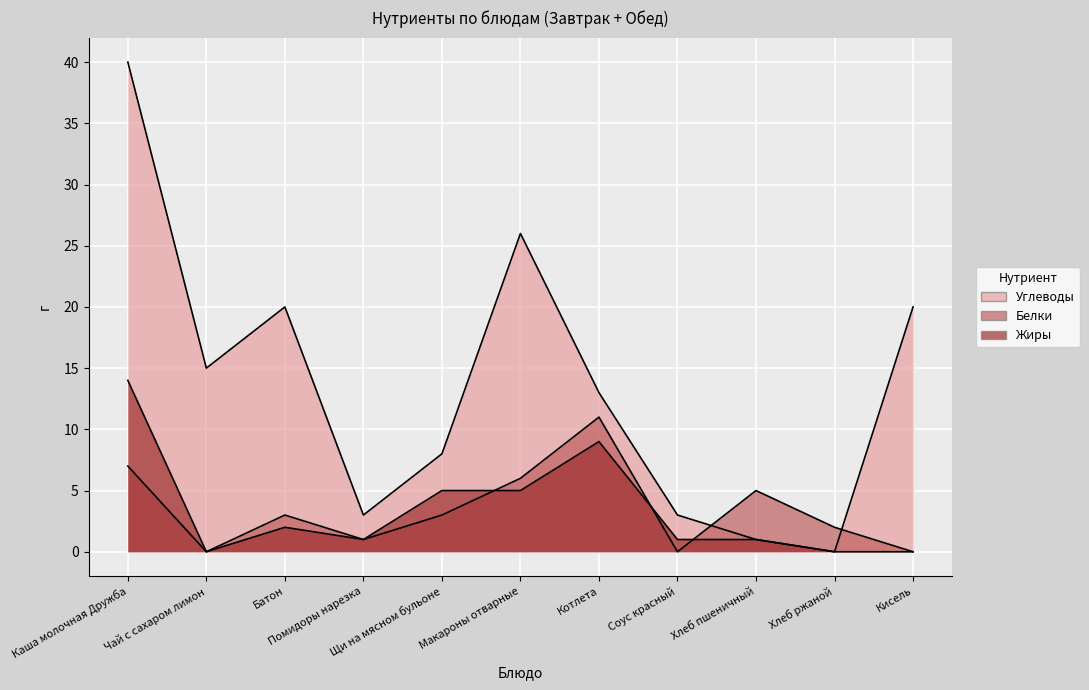

Rank the series at Котлета from highest to lowest value.

Углеводы, Белки, Жиры